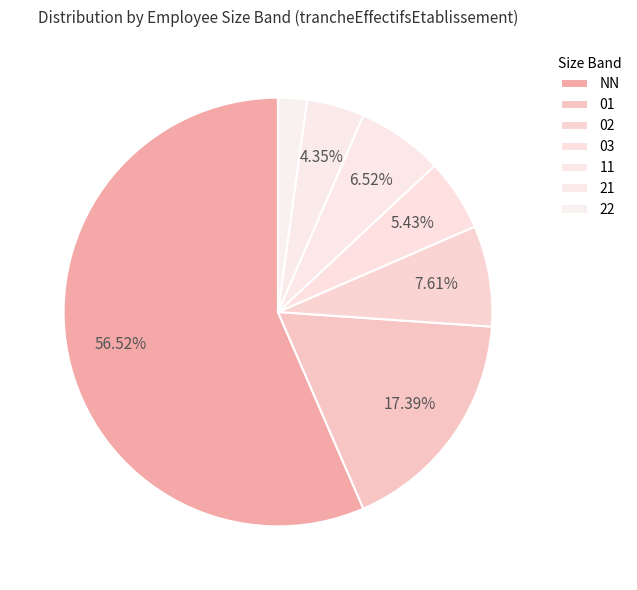

What percentage do 01 and 22 together represent?

19.6%